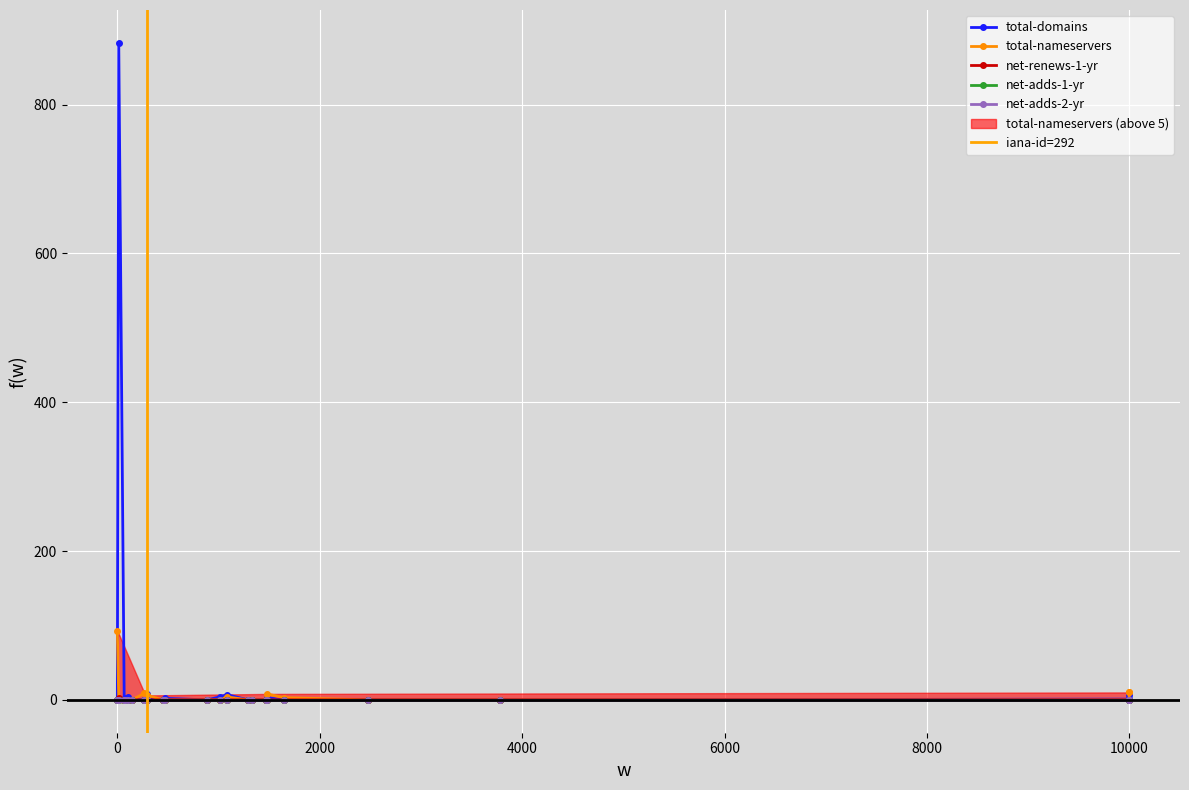

The total-nameservers series shows -39 at 1336. True or false?

False